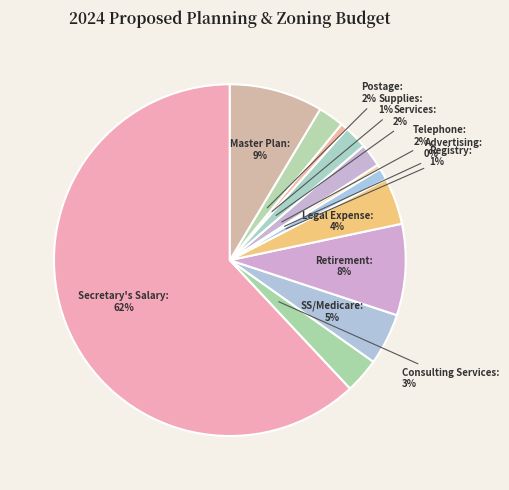

How many slices are in this pie chart?

12